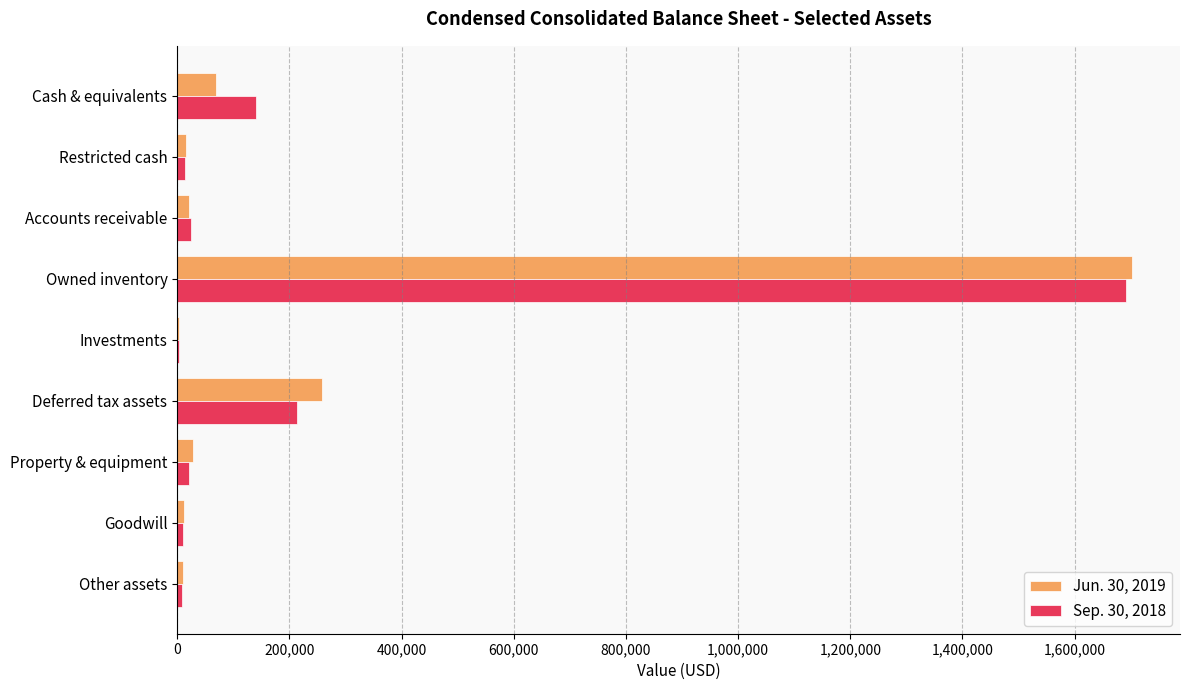

At which category is the sum across all series the highest?

Owned inventory